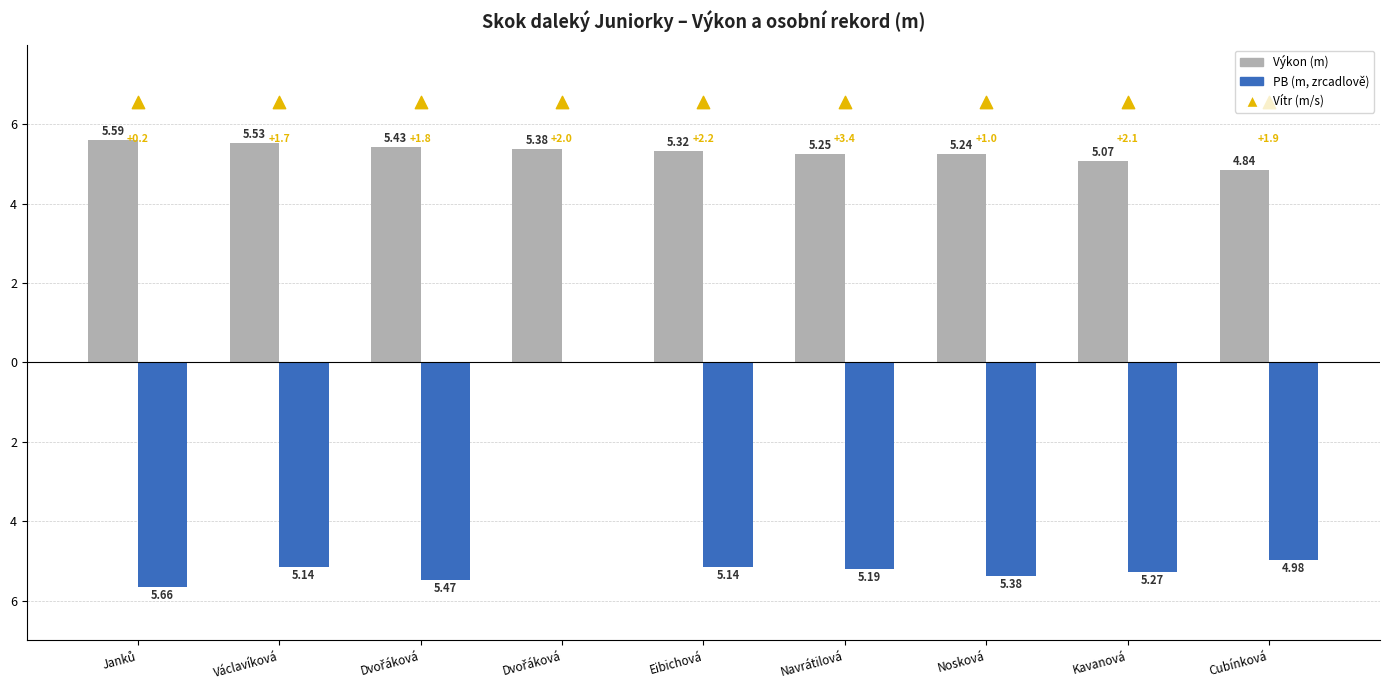

Which series reaches the maximum Y coordinate?

Výkon (m)